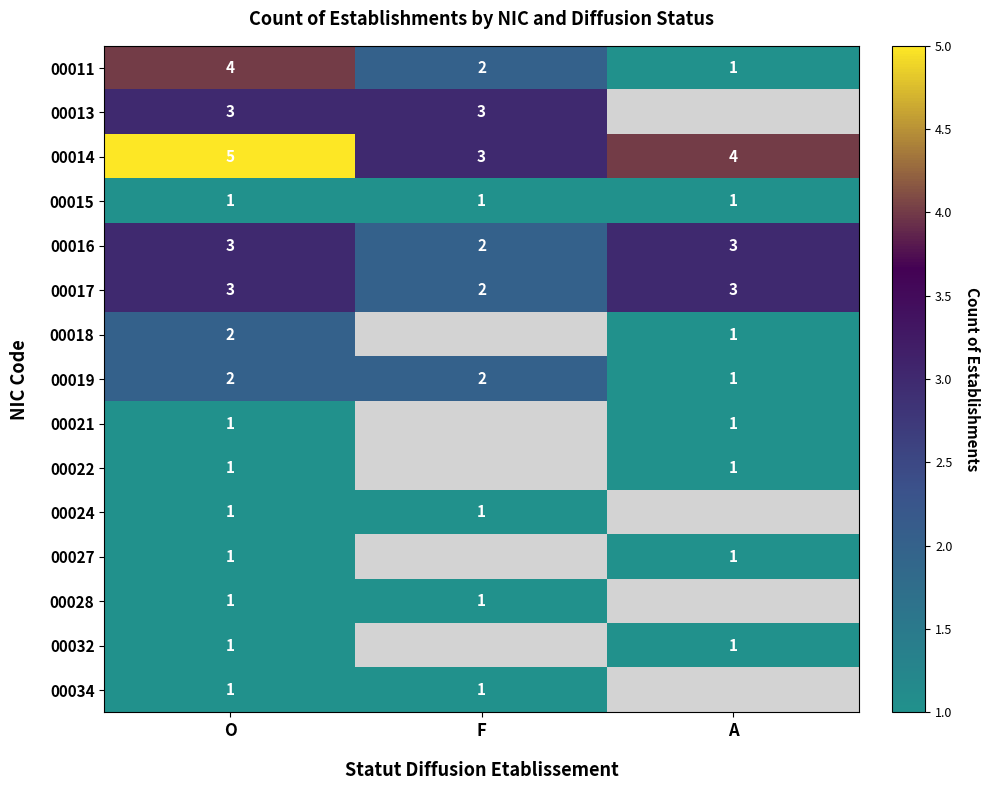

What is the maximum value for 00017?

3